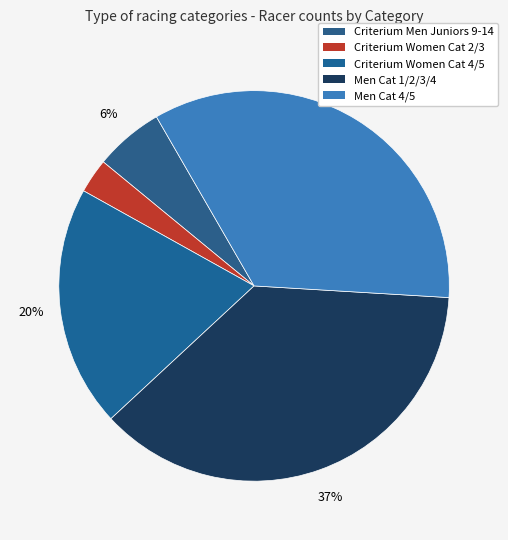

How many slices are in this pie chart?

5